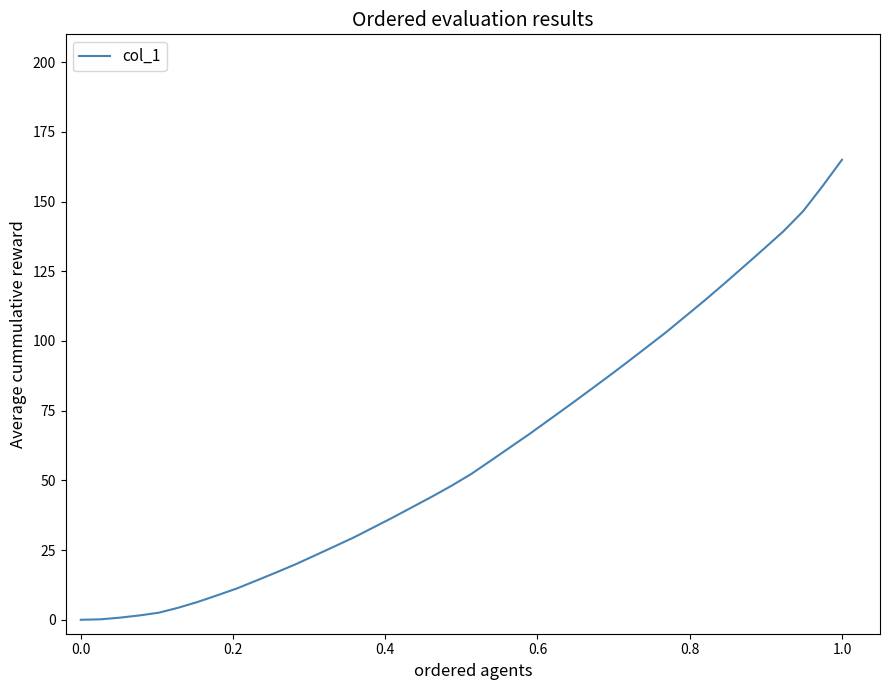

What is the sum of all values?

2427.8